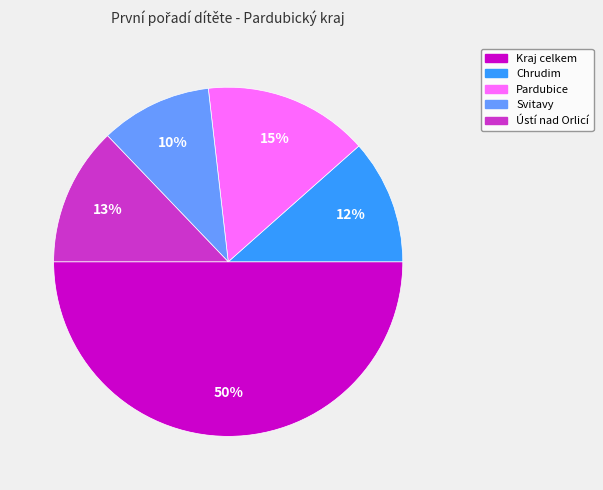

Combined, do Pardubice and Ústí nad Orlicí account for over 50%?

No